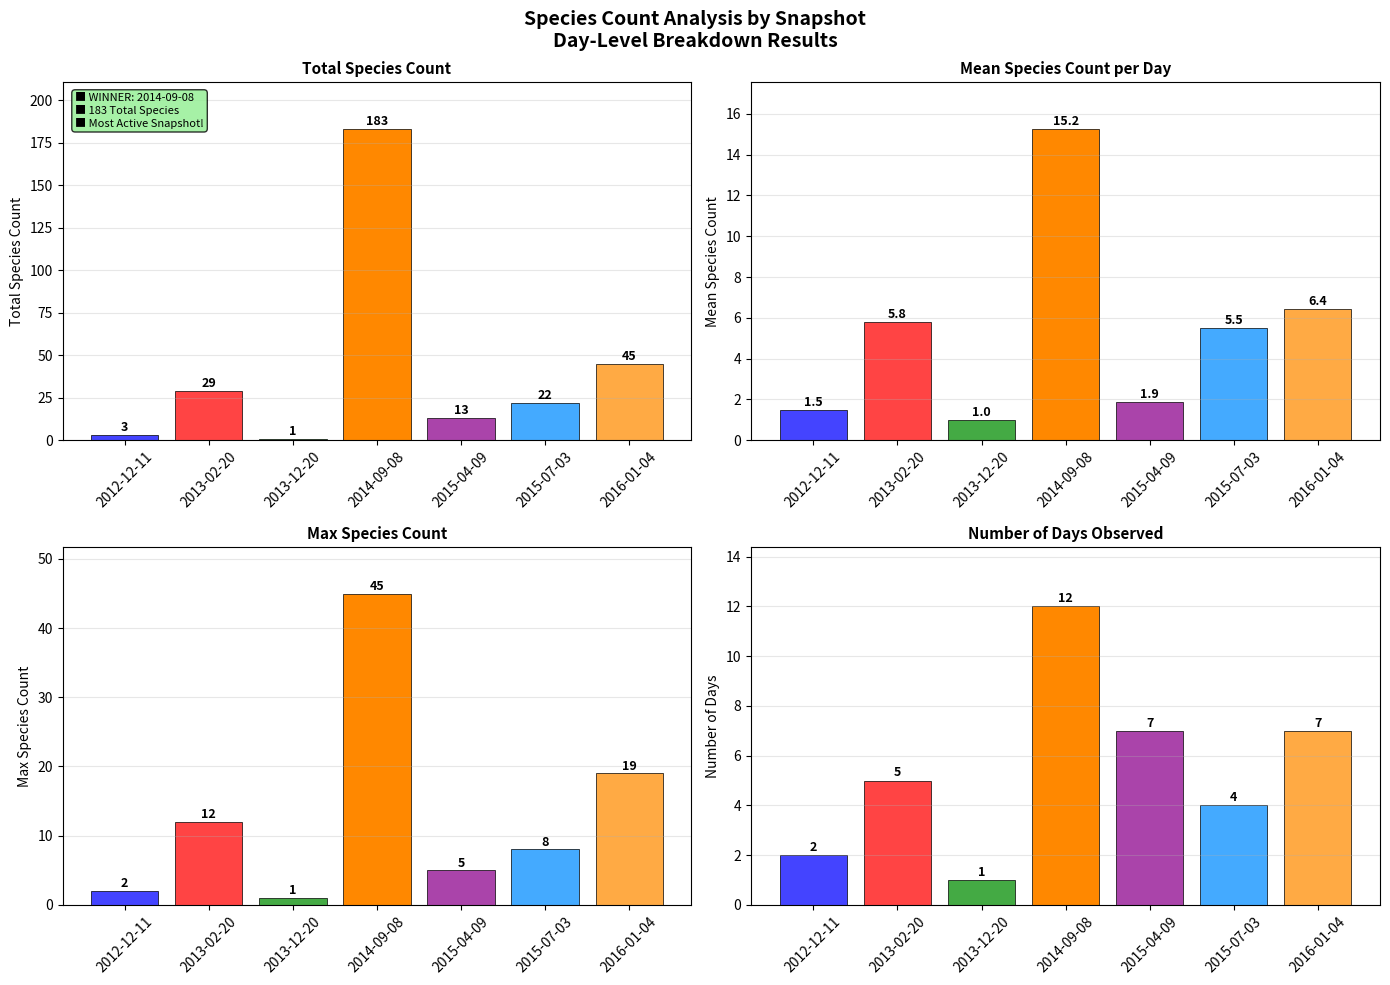

True or false: Day Count has a value of 10.0 at 2016-01-04.

False